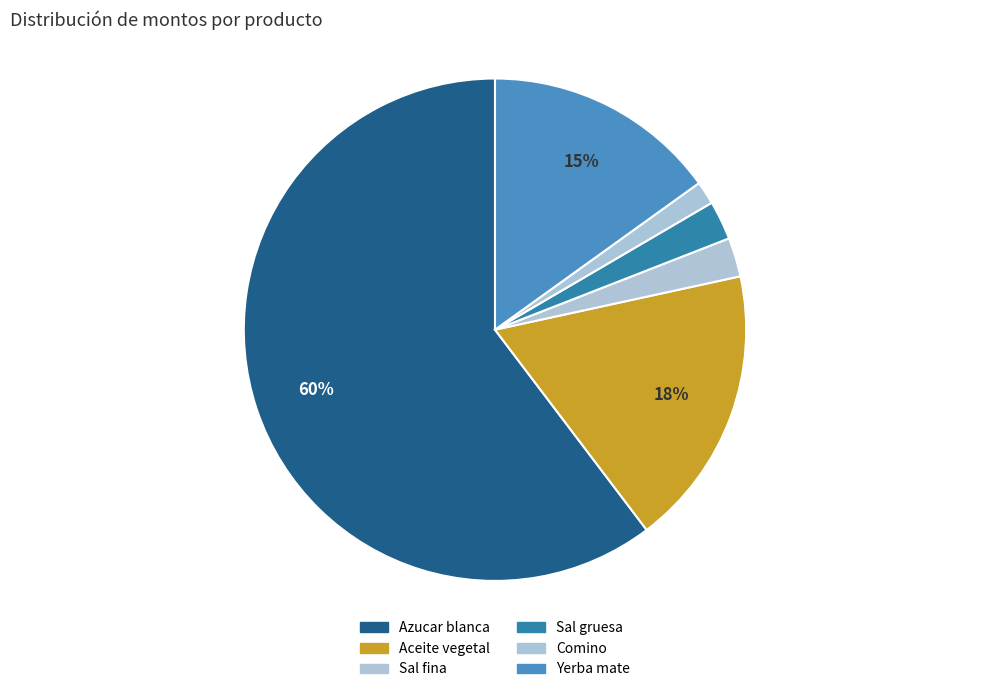

To the nearest percent, what is the combined percentage of Sal fina and Sal gruesa?

5%